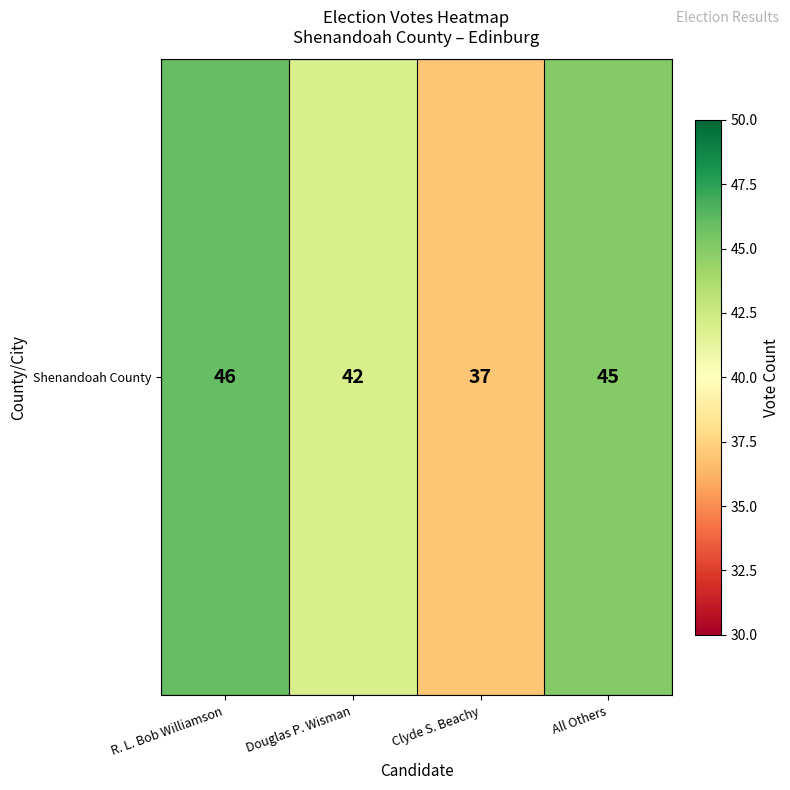

Where does the data first go above 45?

R. L. Bob Williamson